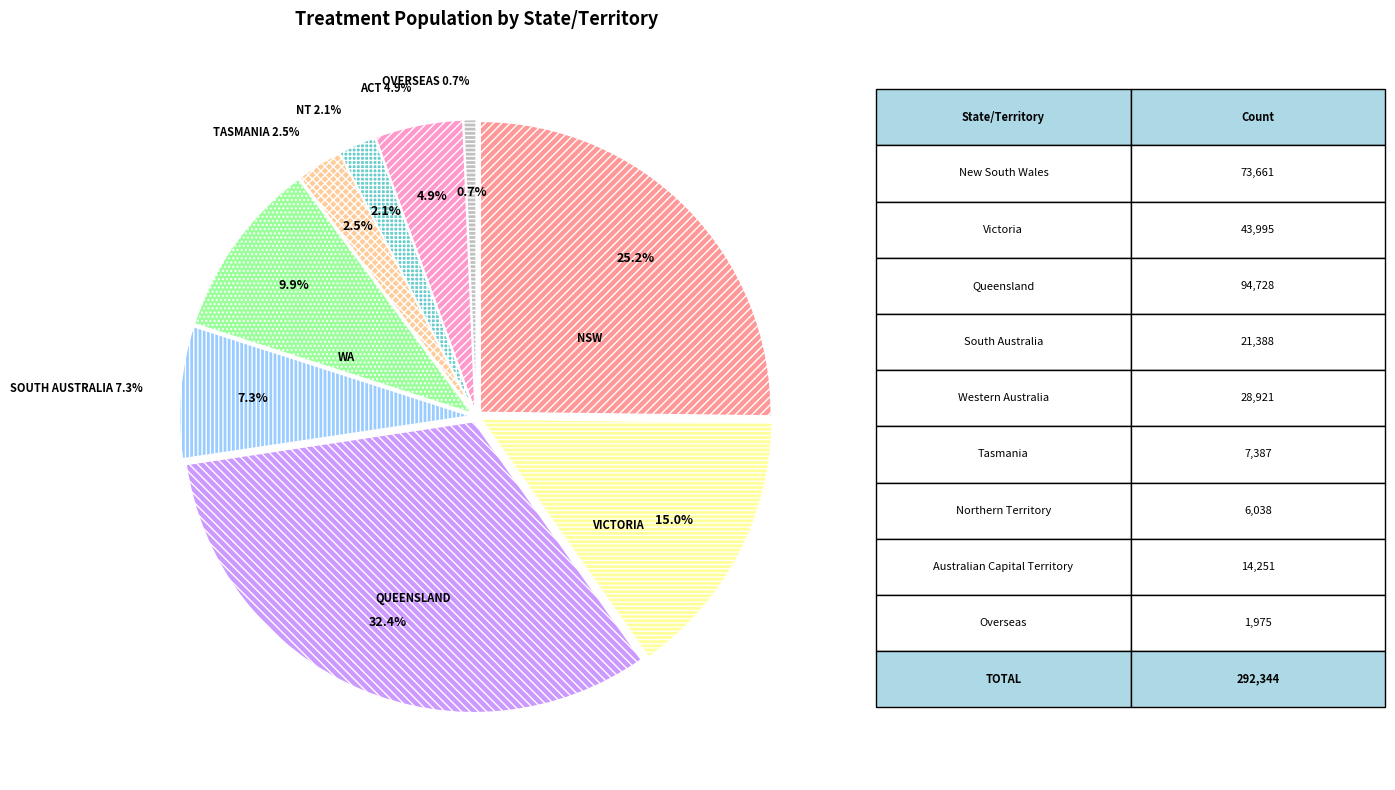

Between OVERSEAS and VICTORIA, which is larger?

VICTORIA